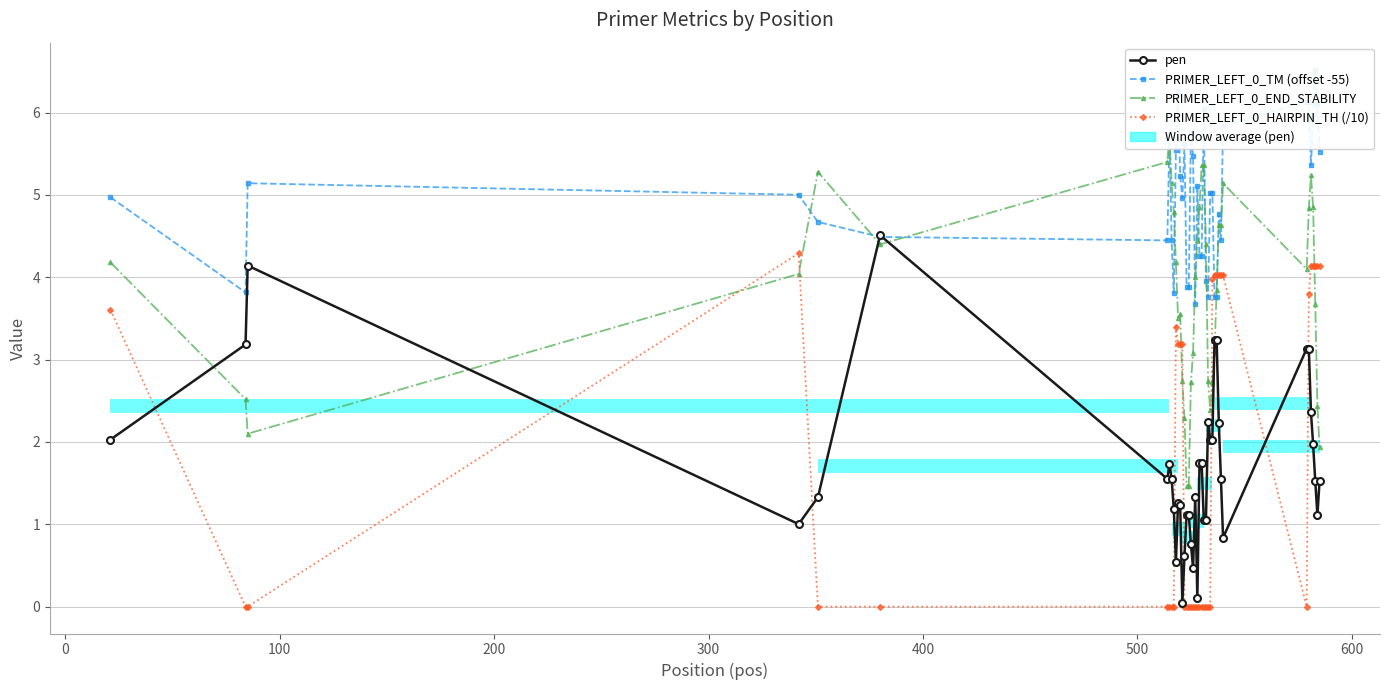

Which series has the largest total across all categories?

PRIMER_LEFT_0_TM (offset -55)